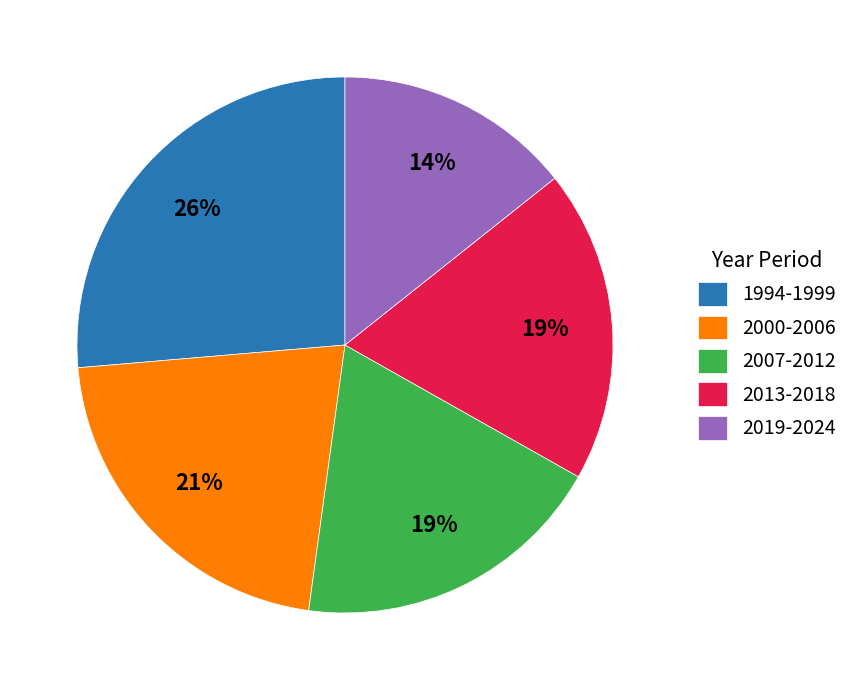

Between 2000-2006 and 2007-2012, which is larger?

2000-2006